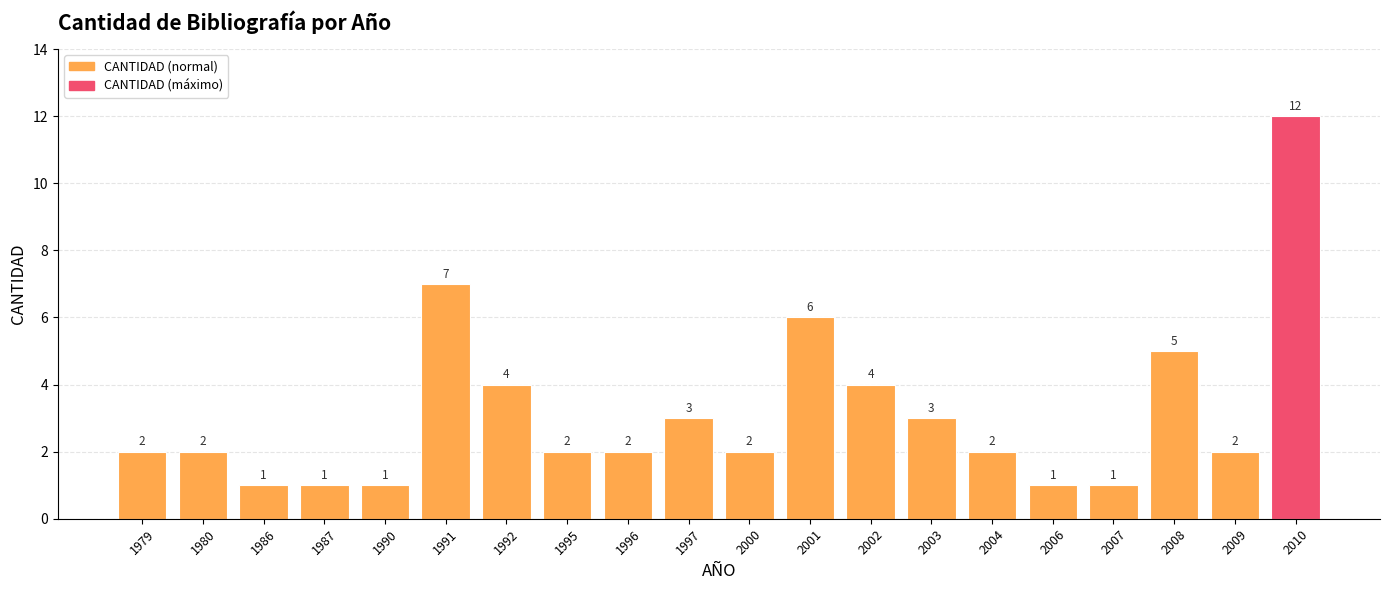

What is the value of the 17th bar from the left?

1